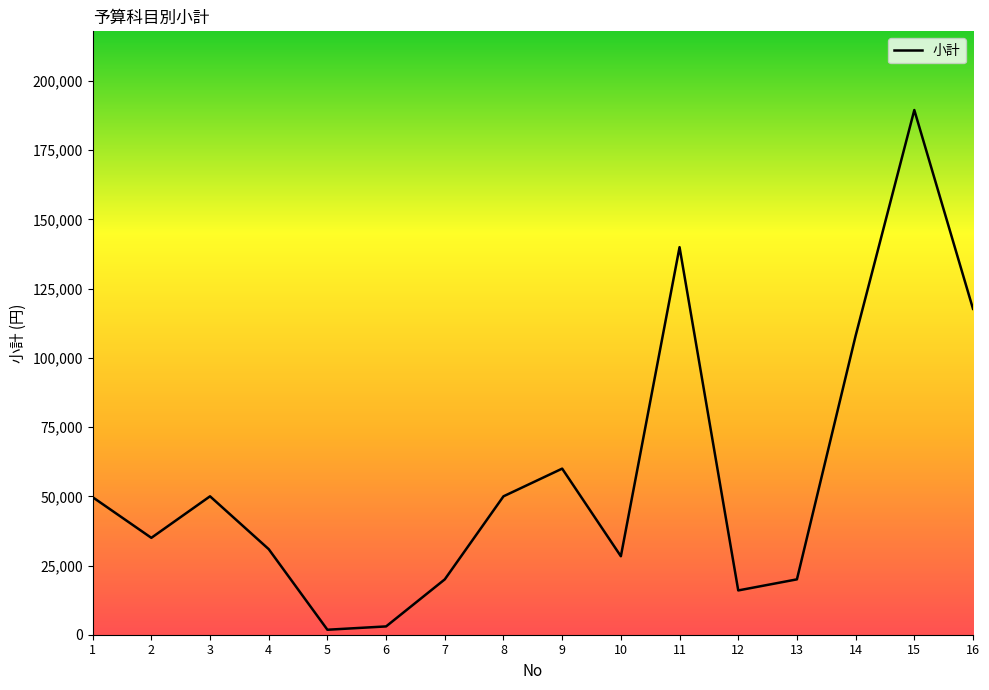

Count the number of data series in this chart.

1